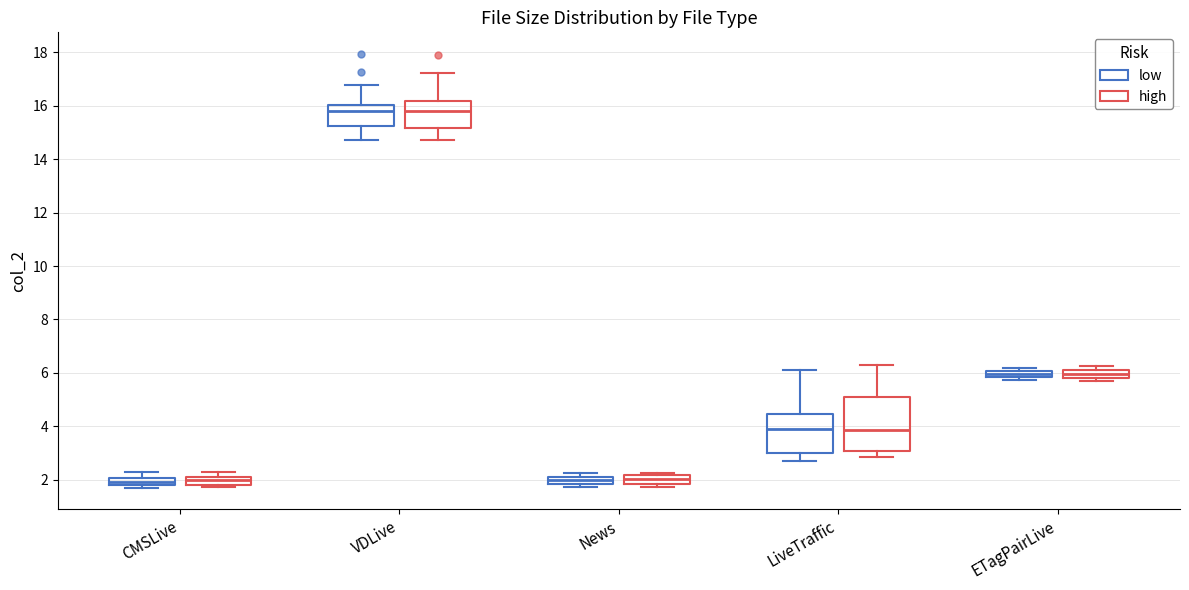

Comparing the boxes themselves (not the whiskers), which one is the tallest?

LiveTraffic (high)